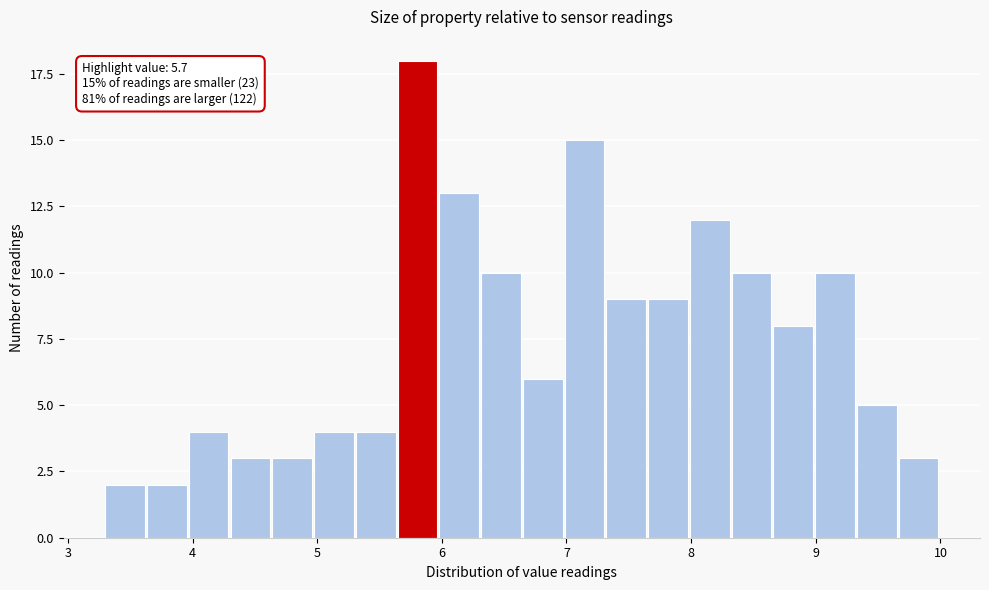

Around what value on the x-axis is the tallest bar? Give the approximate position of its centre, as read against the axis.

5.8